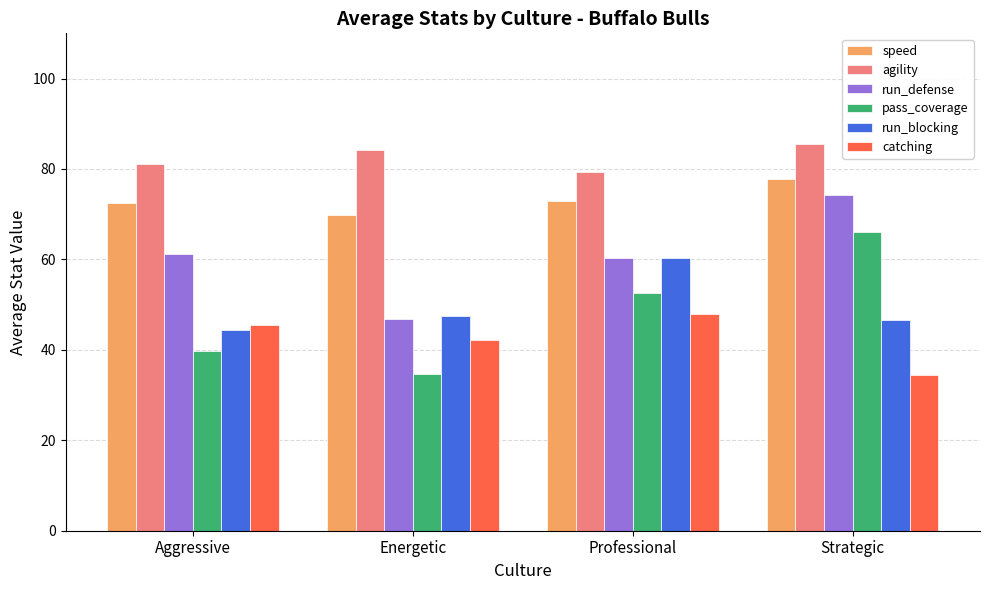

What is the difference between the highest and lowest values at Energetic?

49.5